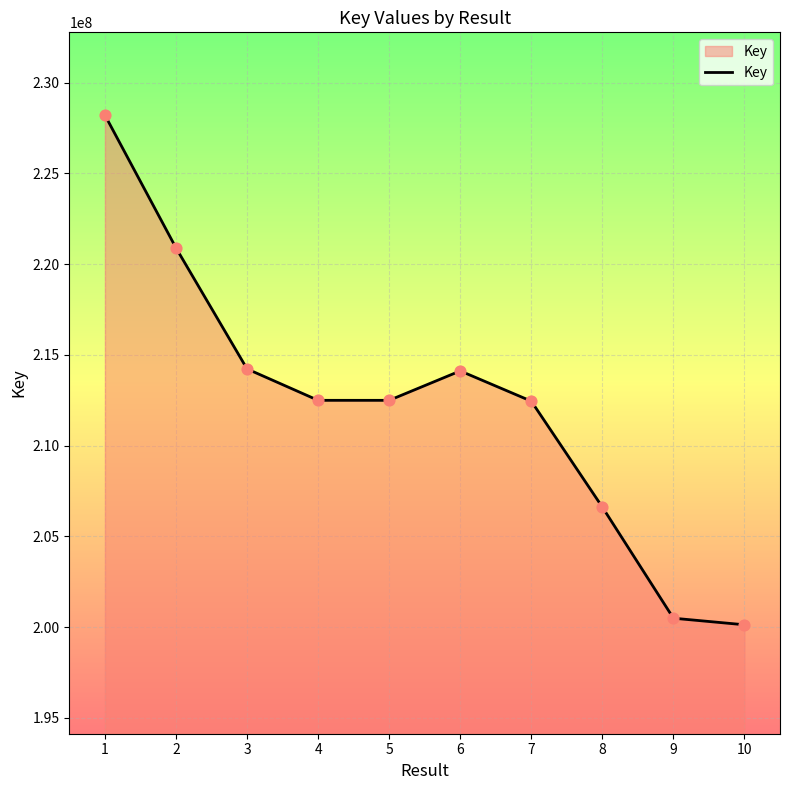

What is the change in value from 1 to 3?

-13984842